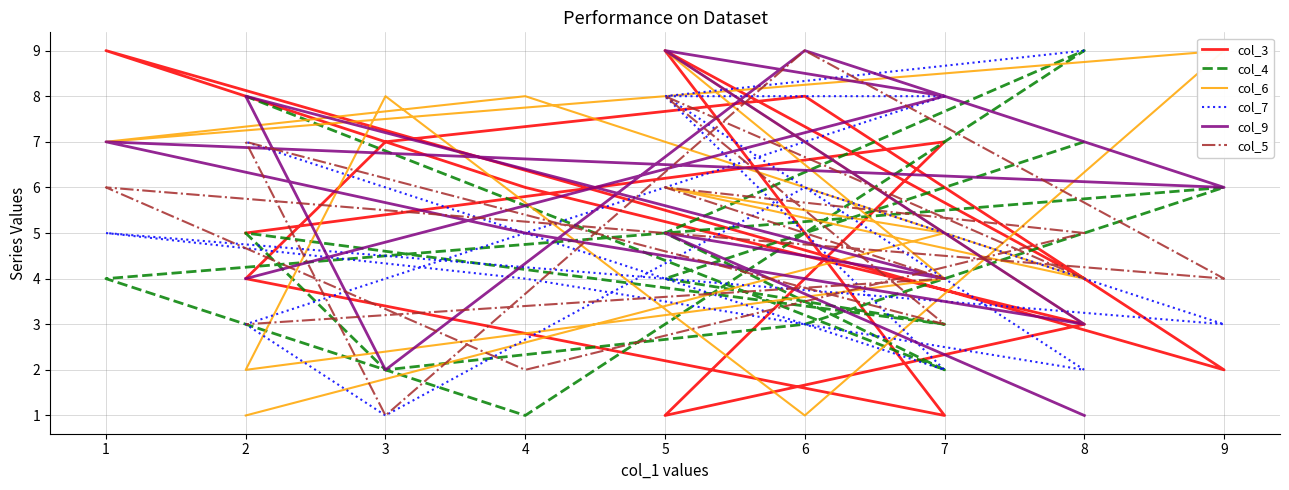

In col_6, how many points are lower than both neighbors (excluding endpoints)?

4